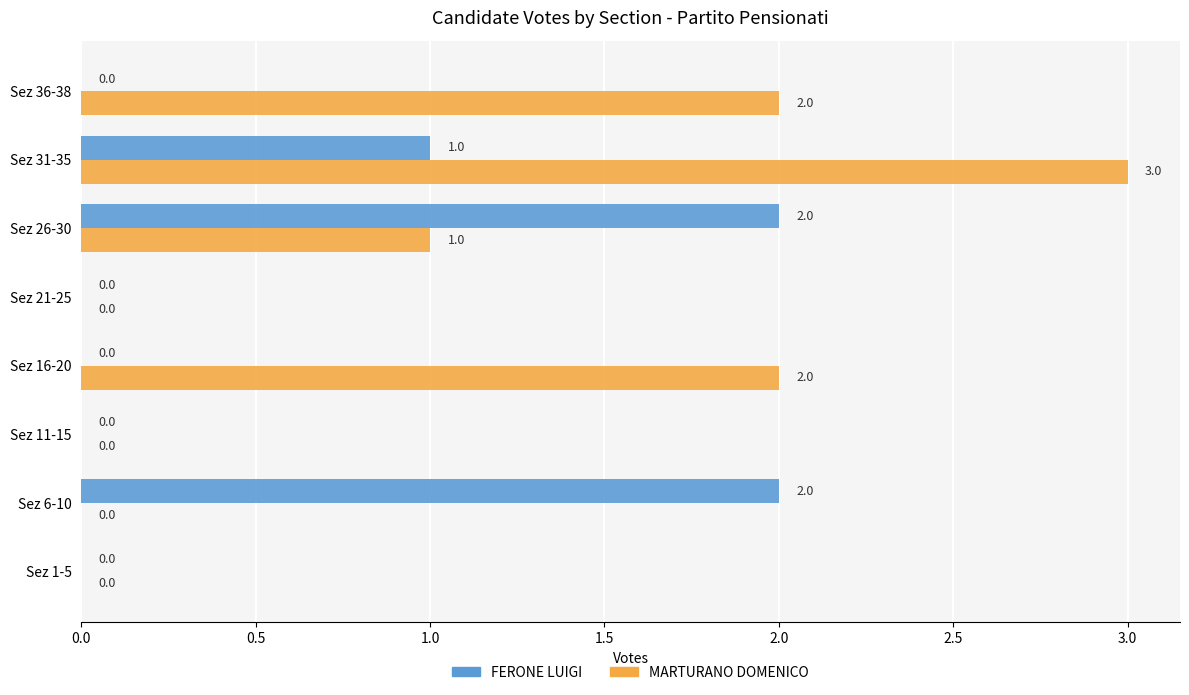

Which category has the highest value across all series?

Sez 31-35